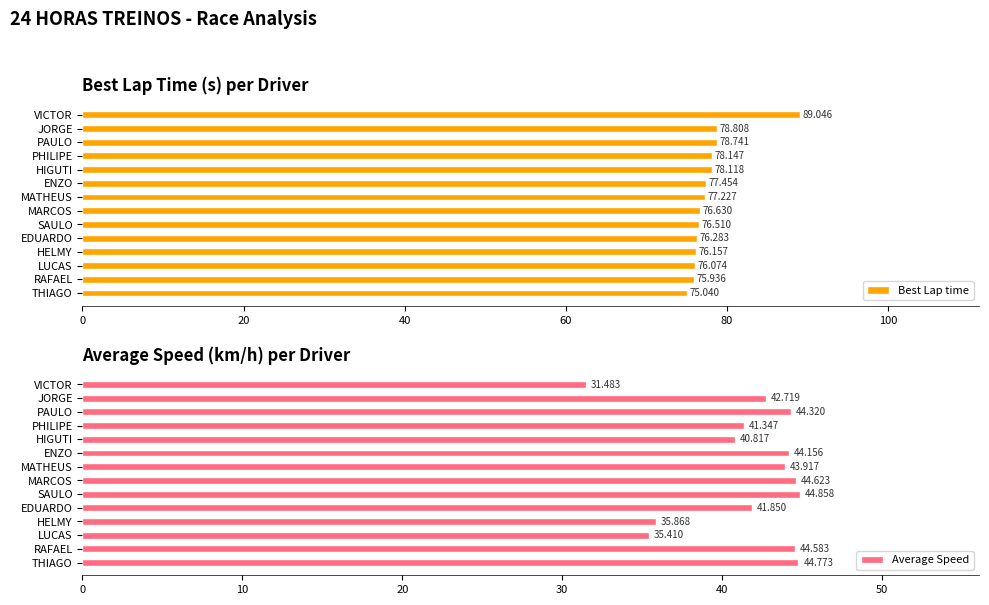

At which label is Best Lap time closest to 82?

JORGE